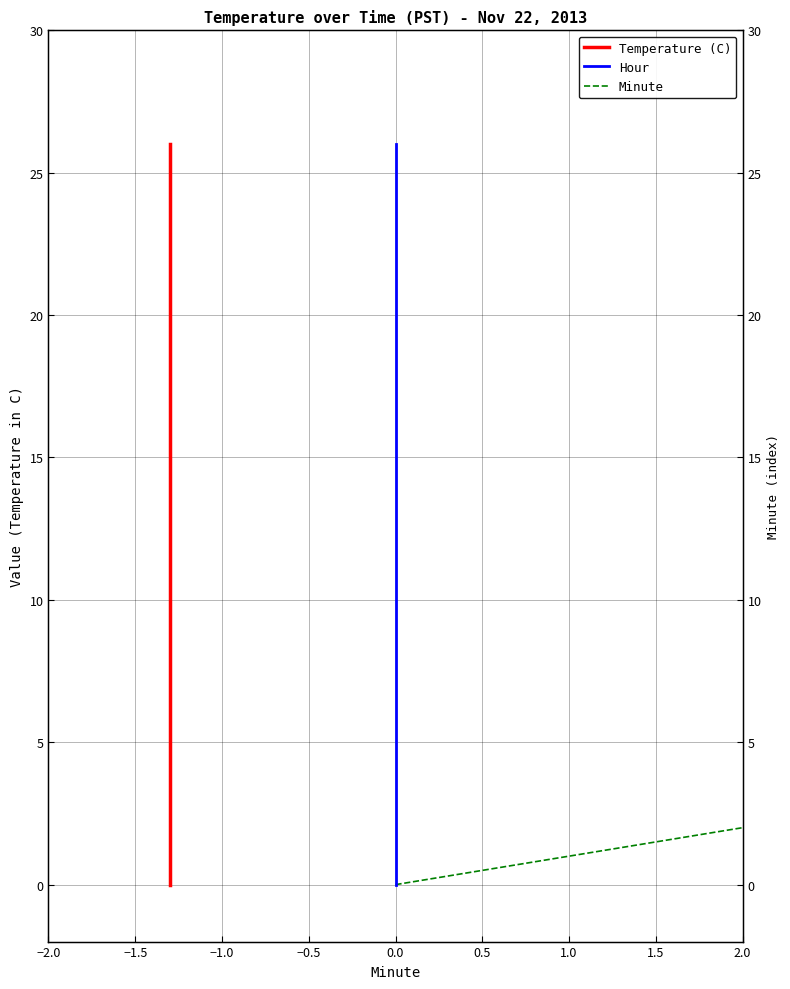

What is the label of the 14th point from the right?

1.0